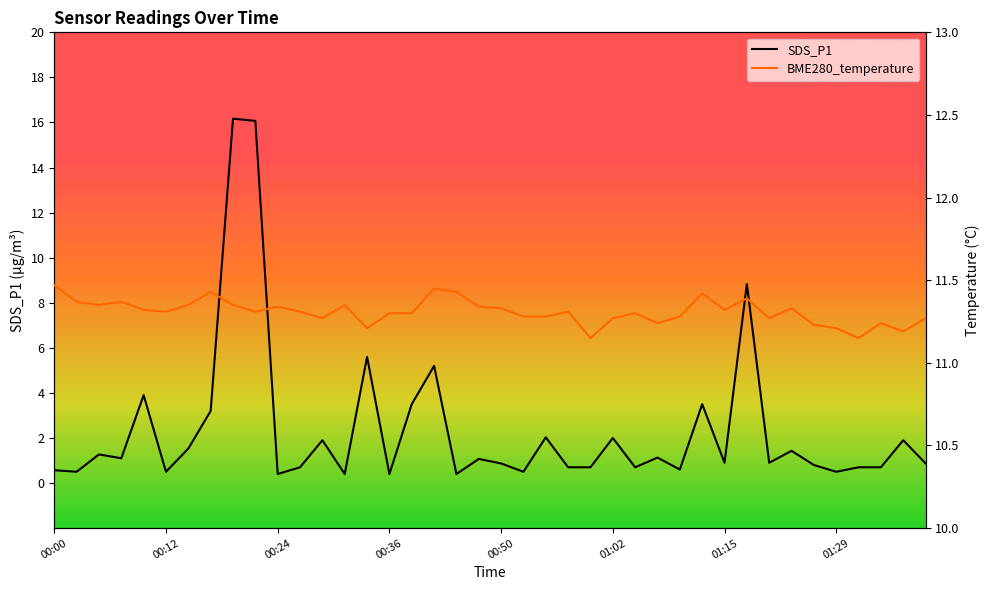

What is the average value of the BME280_temperature series?

11.3